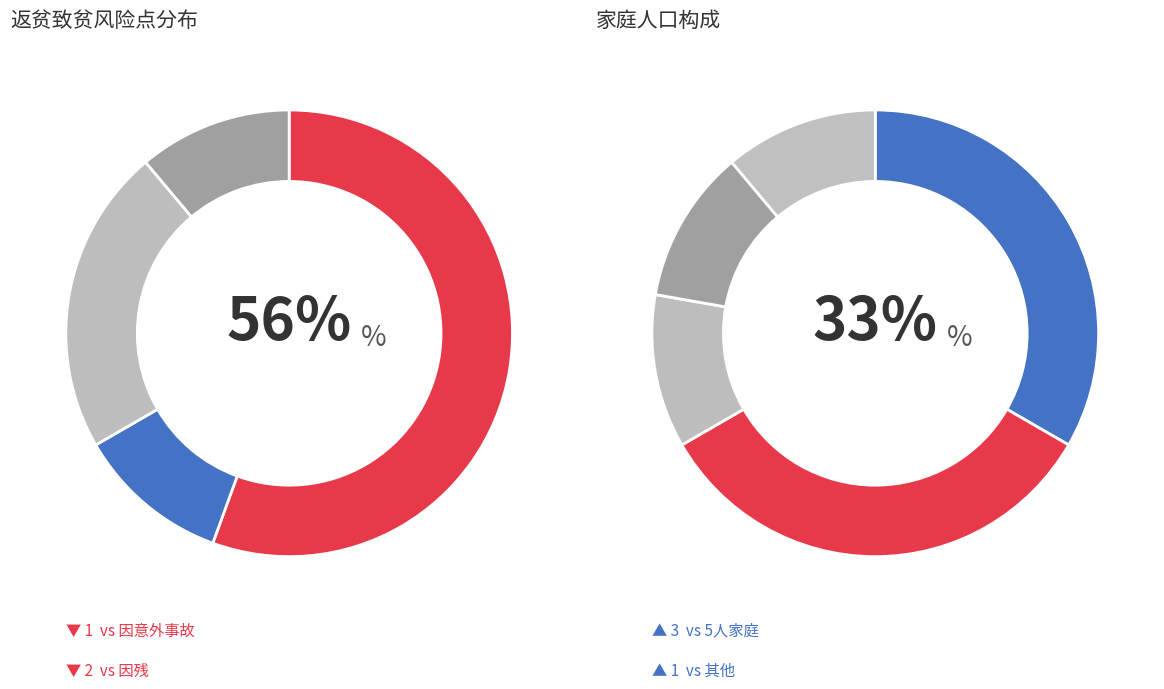

Count the number of slices in the pie.

4